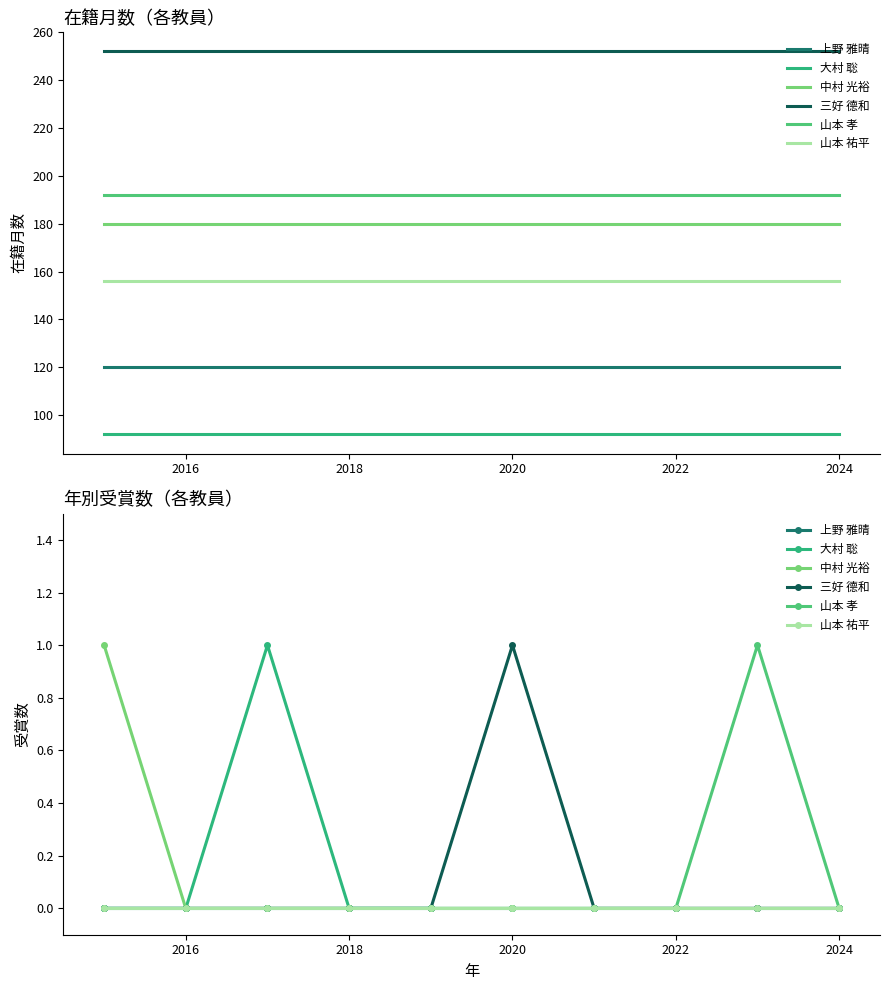

In 山本 孝, how many points are higher than both neighbors (excluding endpoints)?

1